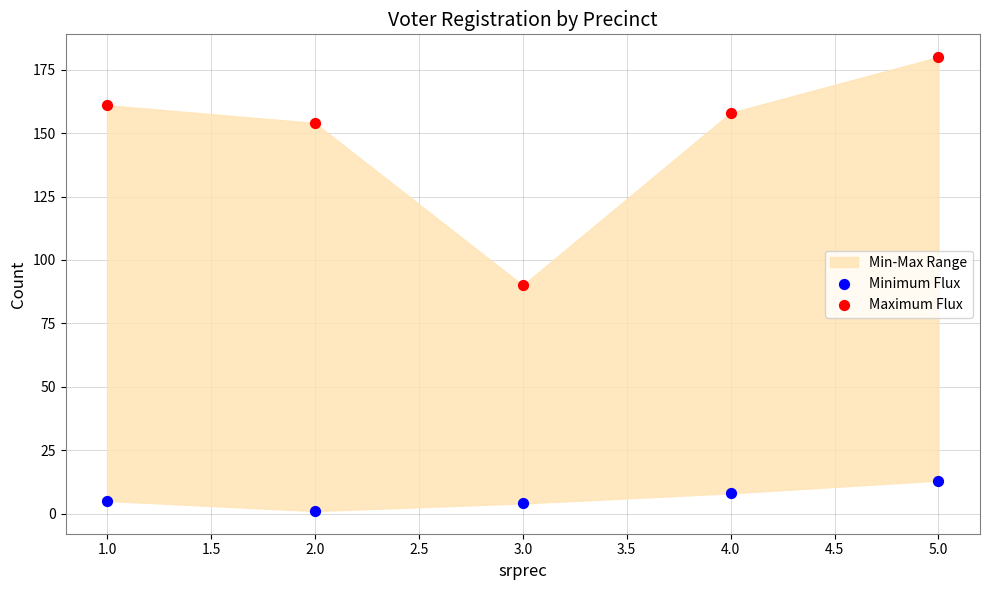

Which series reaches the maximum Y coordinate?

Maximum Flux